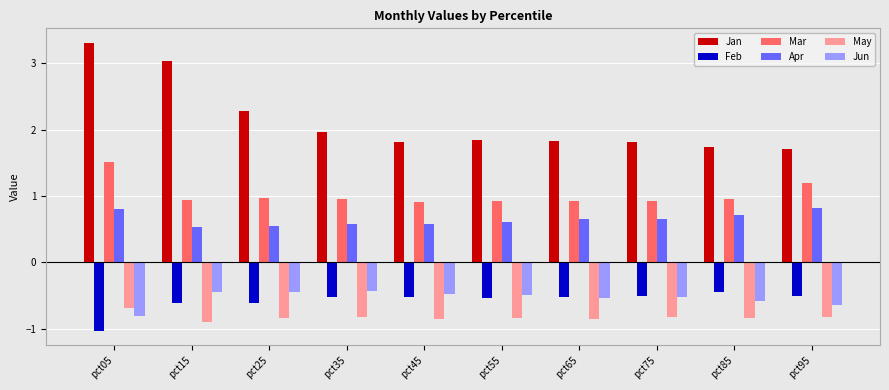

What is the sum of all Mar values?

10.2